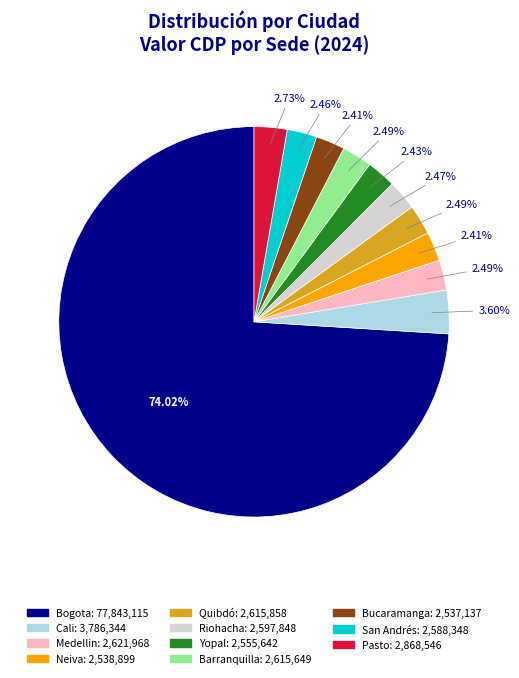

To the nearest percent, what is the combined percentage of Medellin and Barranquilla?

5%